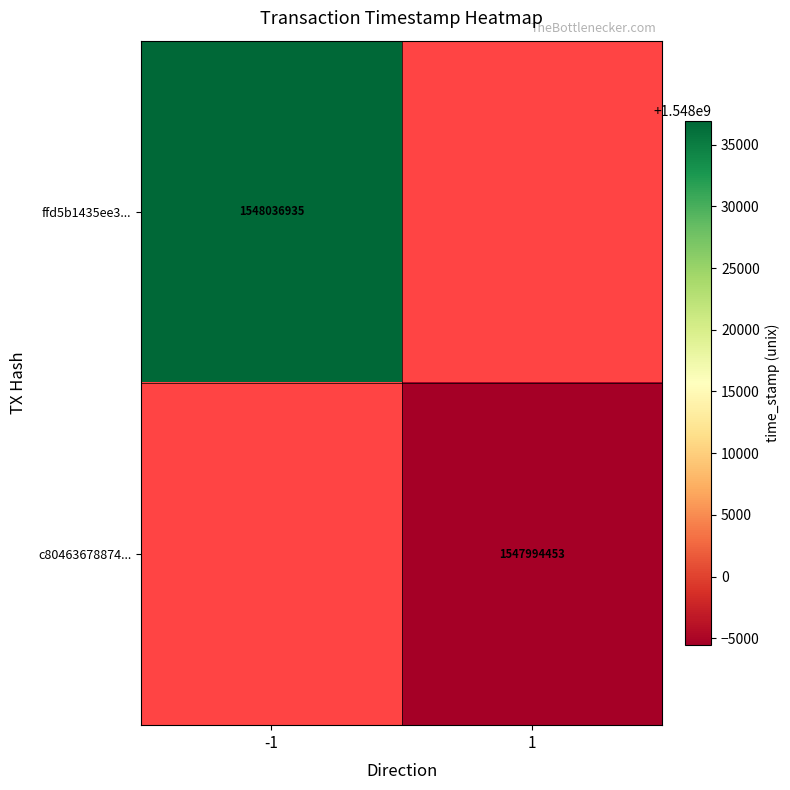

The c80463678874... series shows 1547994453 at 1. True or false?

True